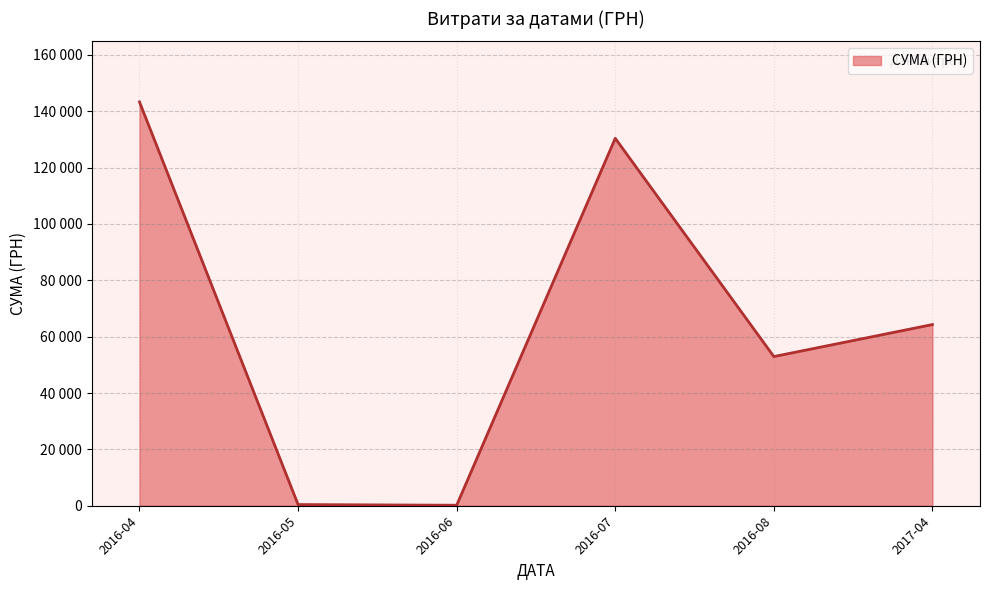

Does the chart have visible grid lines?

Yes